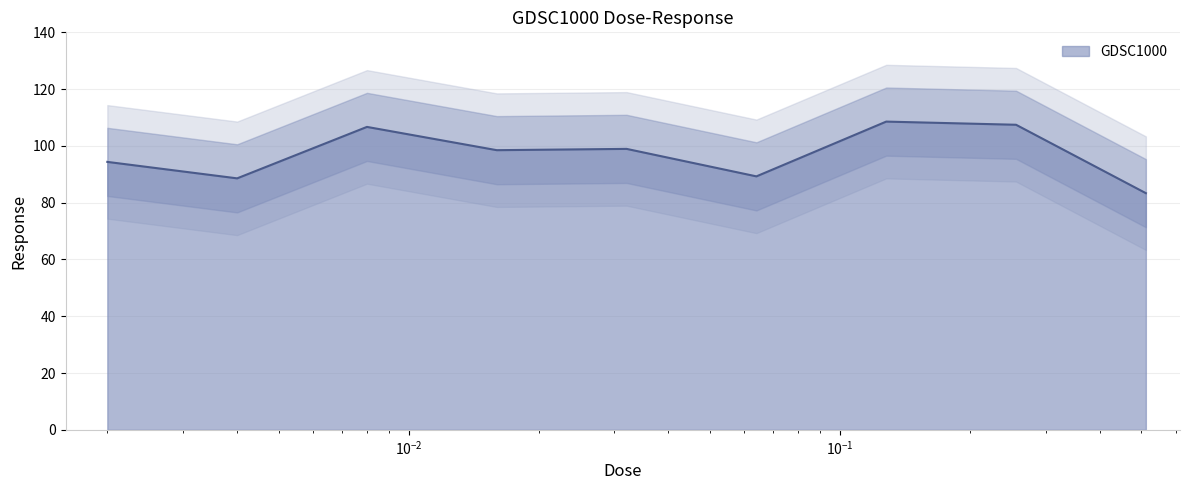

Where is the first local minimum?

0.004